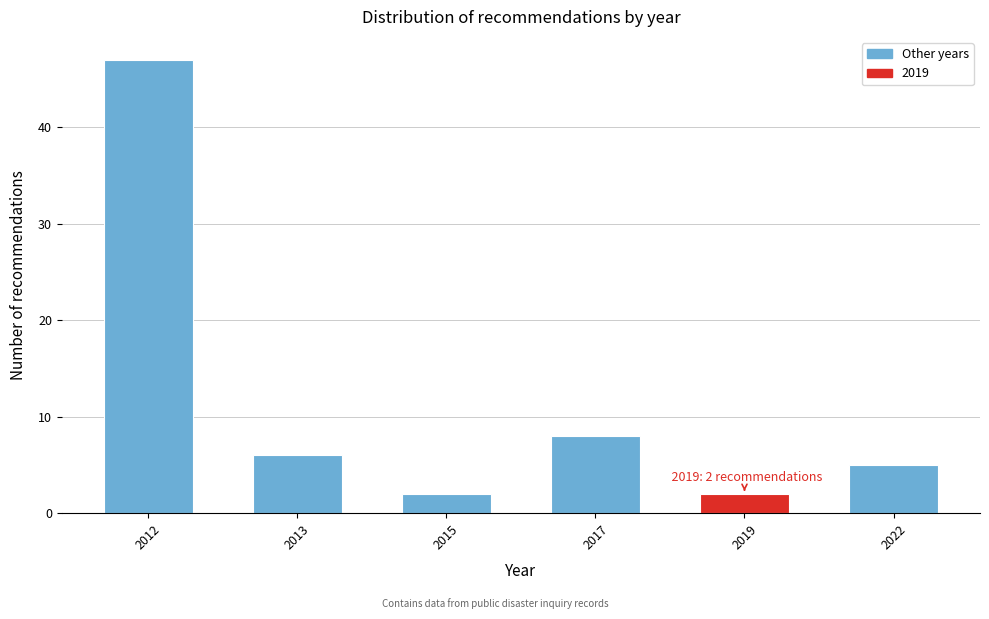

Reading right to left, what are all the values shown in this chart?

2022=5	2019=2	2017=8	2015=2	2013=6	2012=47